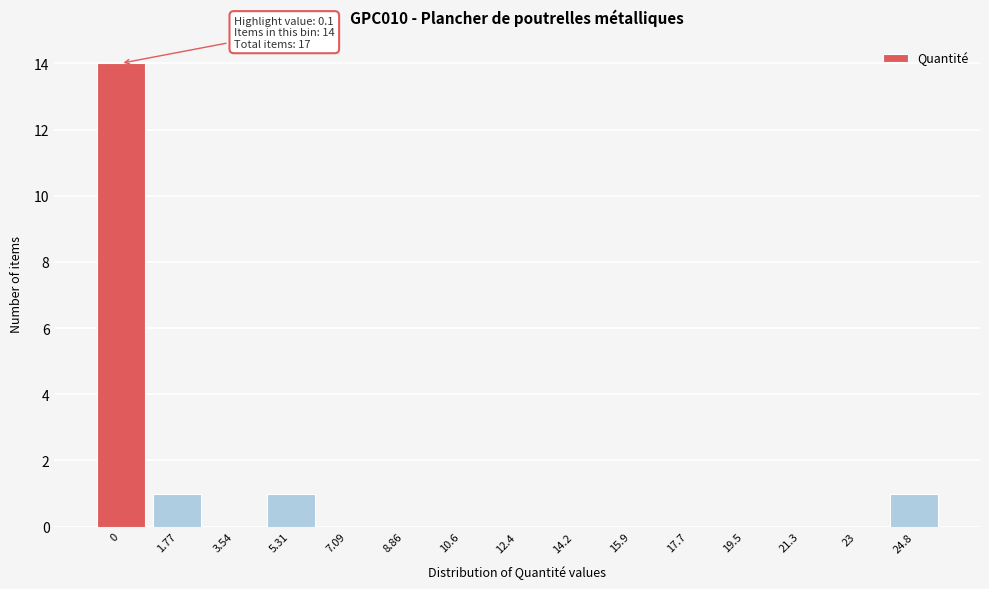

Reading left to right, extract all data points from this chart.

0=14	1.77=1	3.54=0	5.31=1	7.09=0	8.86=0	10.6=0	12.4=0	14.2=0	15.9=0	17.7=0	19.5=0	21.3=0	23=0	24.8=1